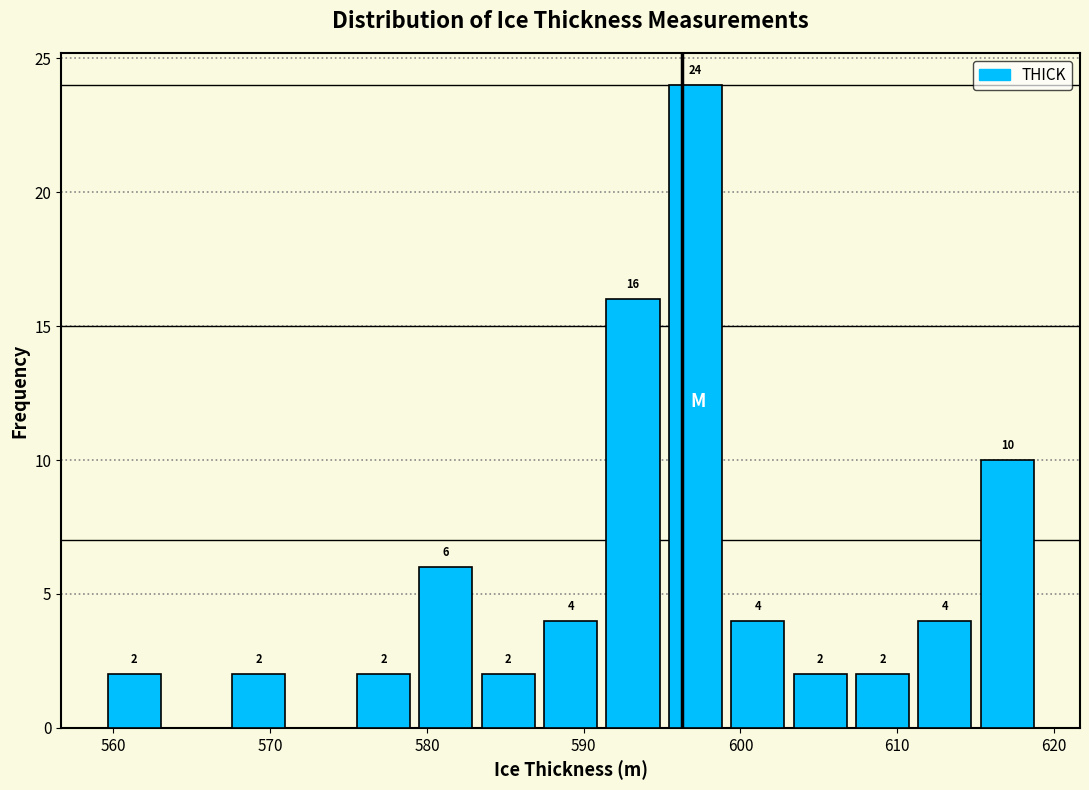

Around what value on the x-axis is the tallest bar? Give the approximate position of its centre, as read against the axis.

597